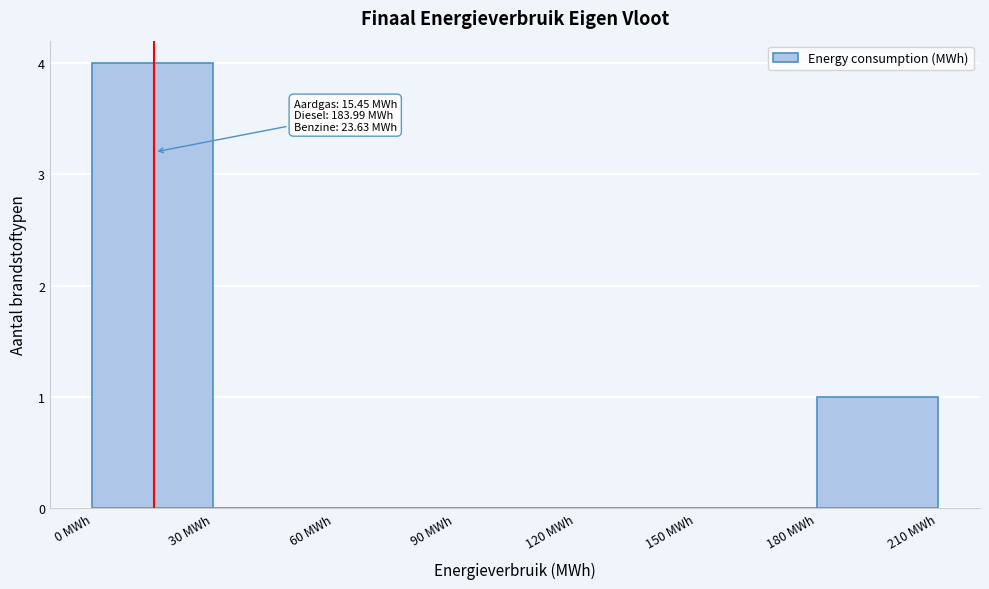

Over which range of the x-axis is the bar tallest?

0 to 30